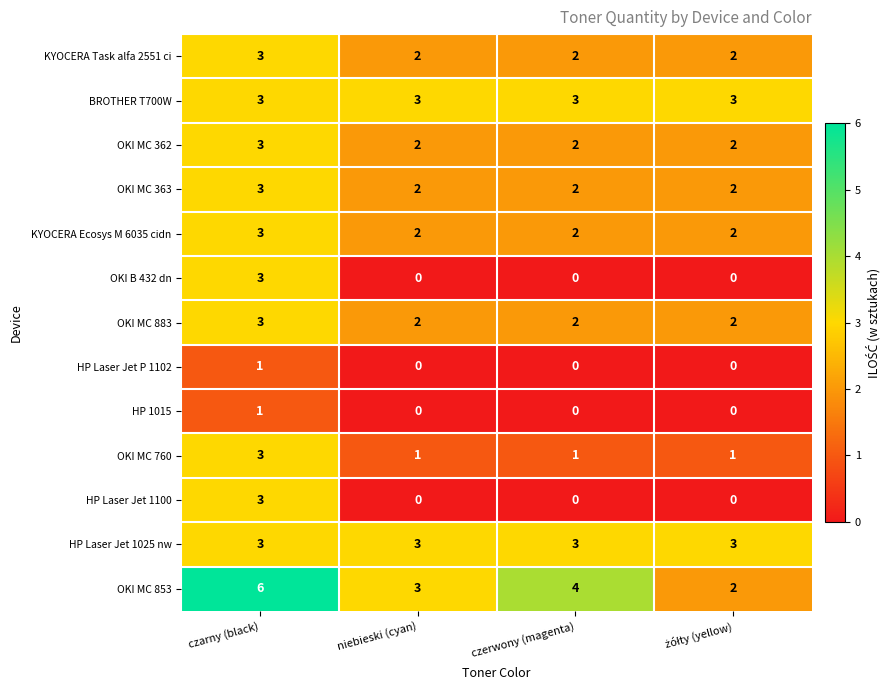

What is the maximum value shown in the chart?

6